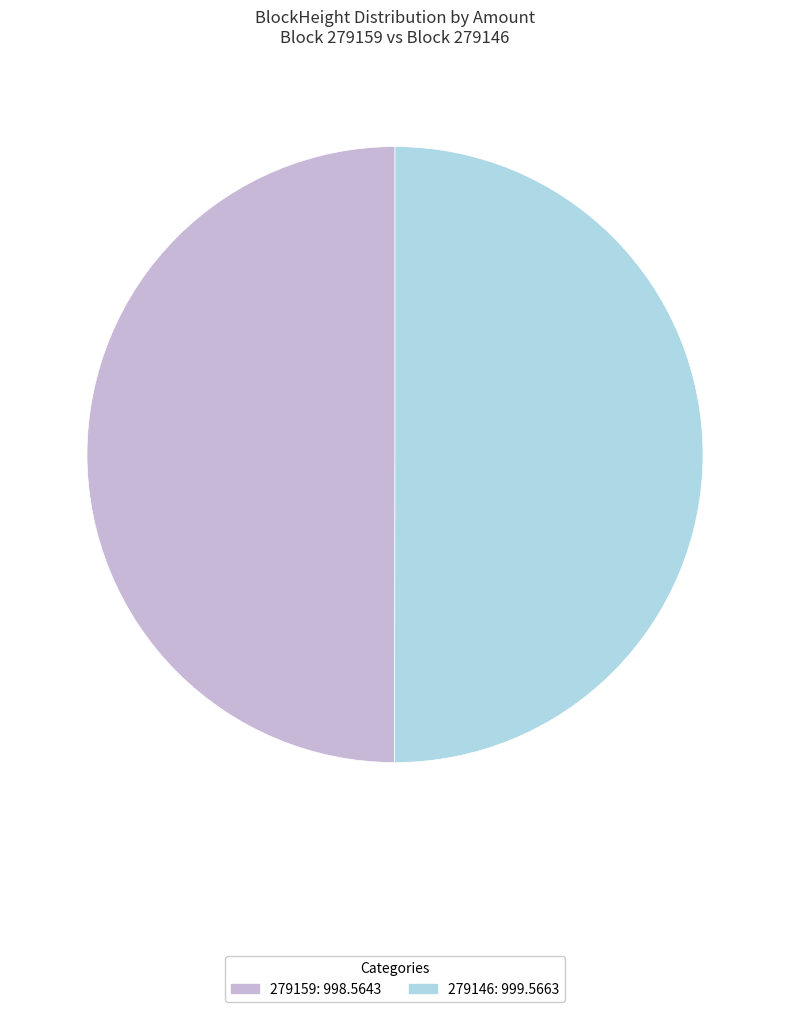

True or false: 279146 accounts for 50% of the total.

True